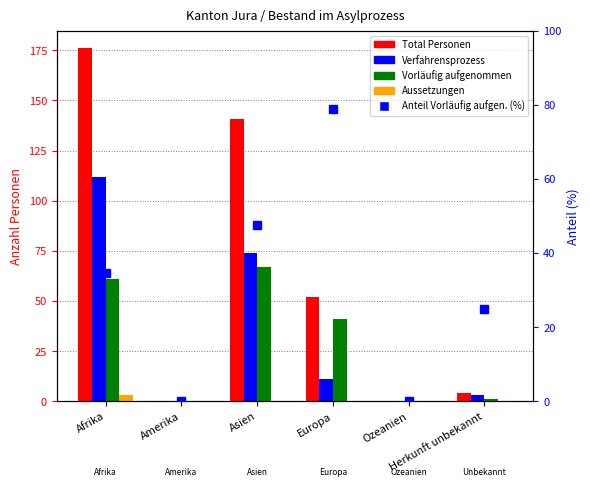

At which category does the chart reach its peak across all series?

Afrika